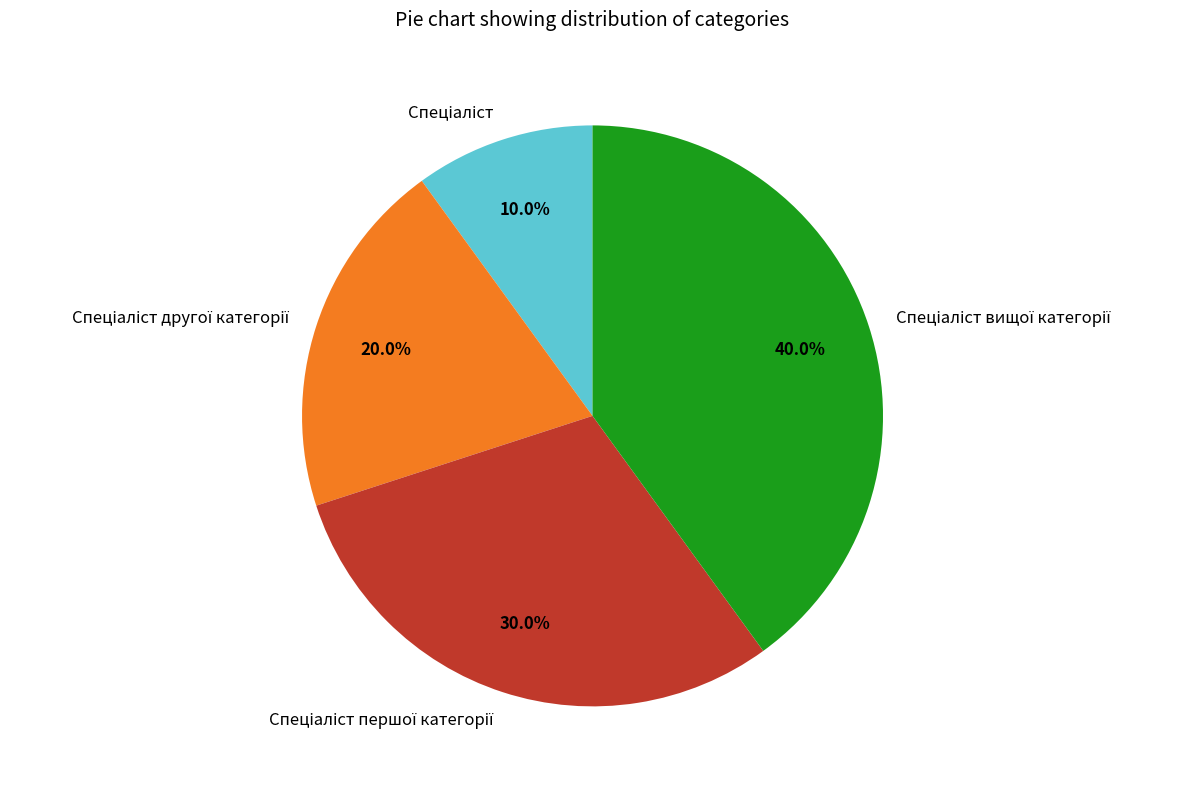

Is there any slice that represents more than half of the pie?

No